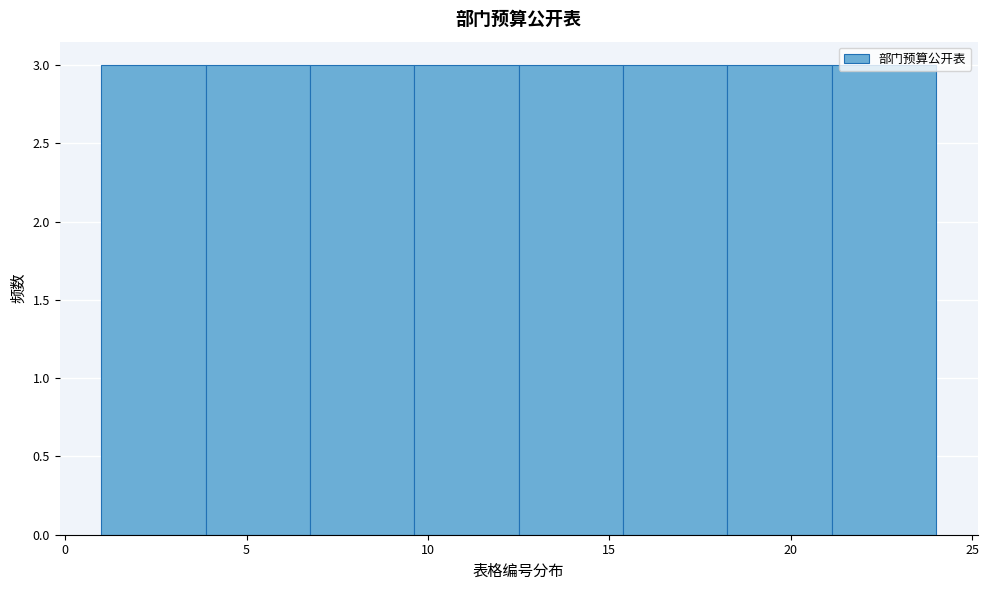

Reading left to right, transcribe this chart: for each bar, give the range it covers on the x-axis and its height. Neither the bar edges nor the heights are printed on the chart, so give them approximately, as read against the axes.

1.0 to 4.0: 3
4.0 to 7.0: 3
7.0 to 9.5: 3
9.5 to 12.5: 3
12.5 to 15.5: 3
15.5 to 18.5: 3
18.5 to 21.0: 3
21.0 to 24.0: 3